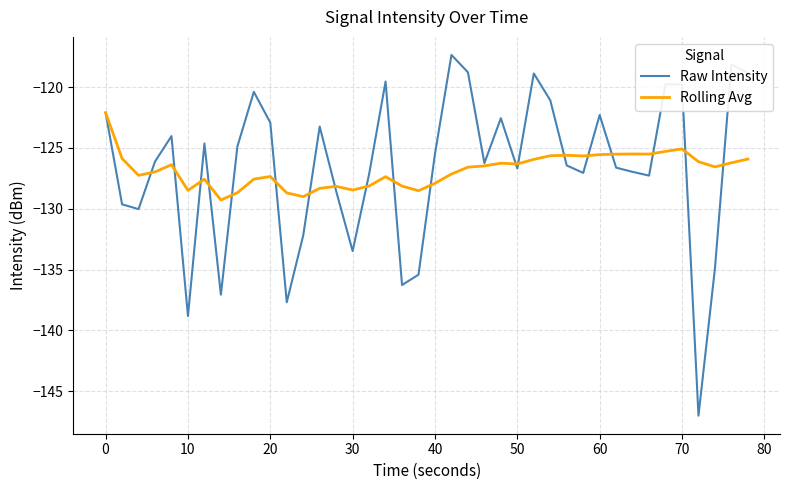

Which series has the widest spread of values?

Raw Intensity